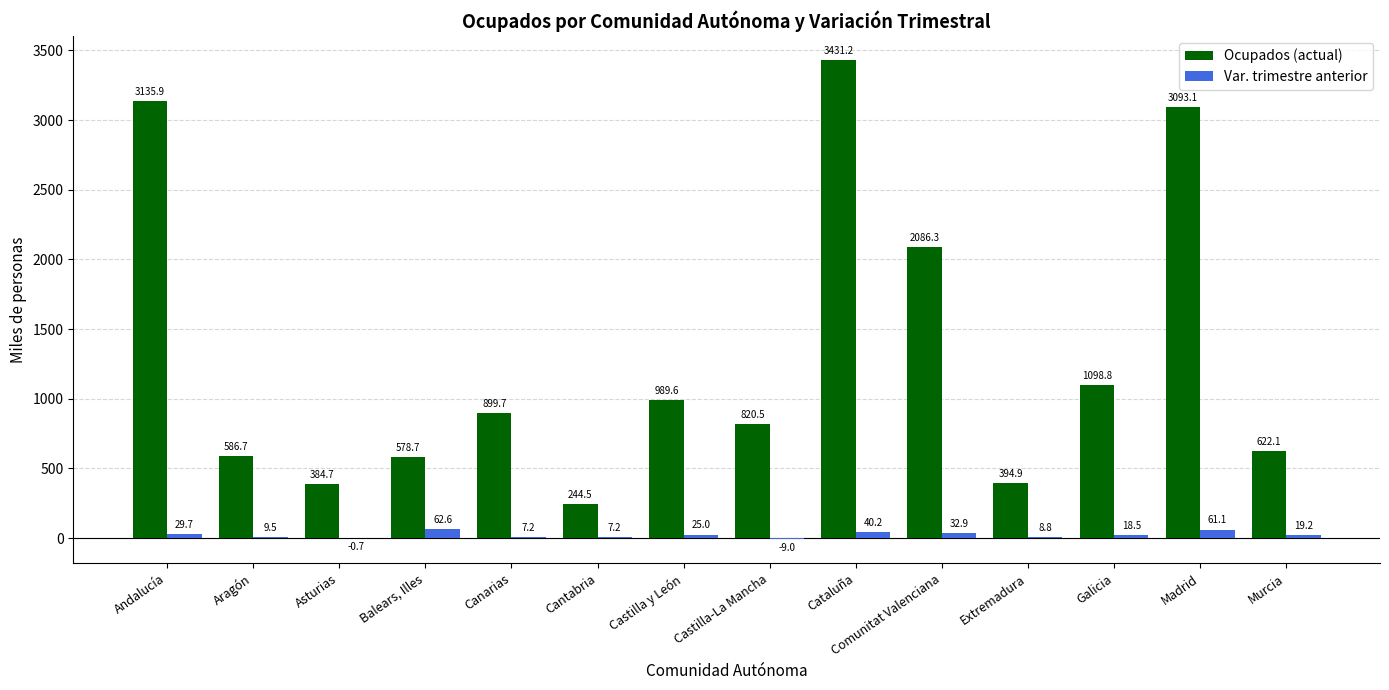

What is the total value across all series at Asturias?

384.0